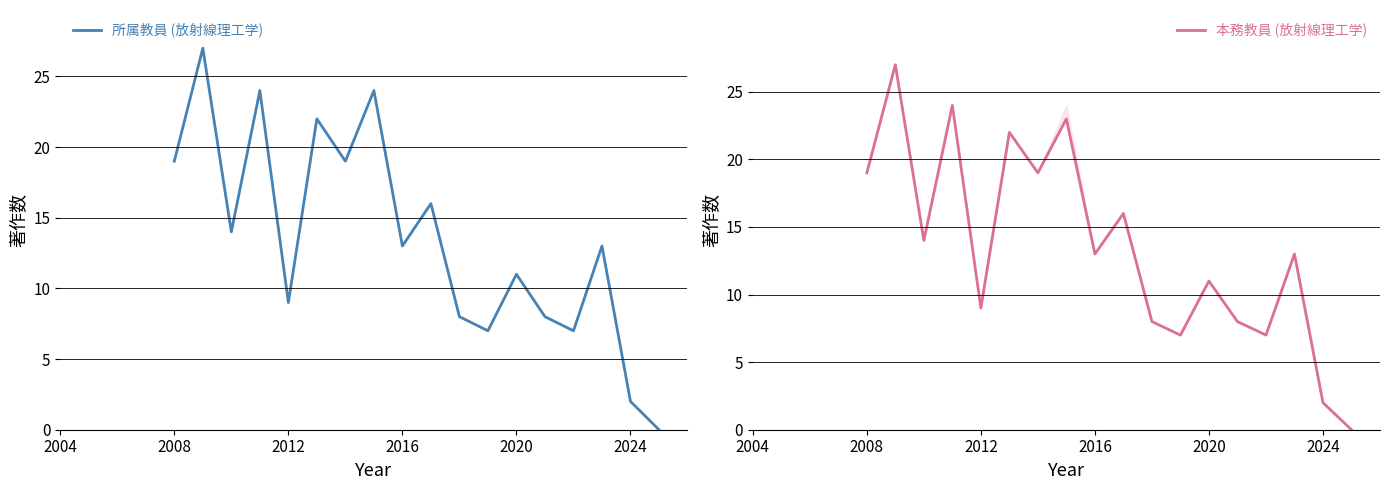

Is it true that 本務教員 (放射線理工学) equals 9 at 2012?

True